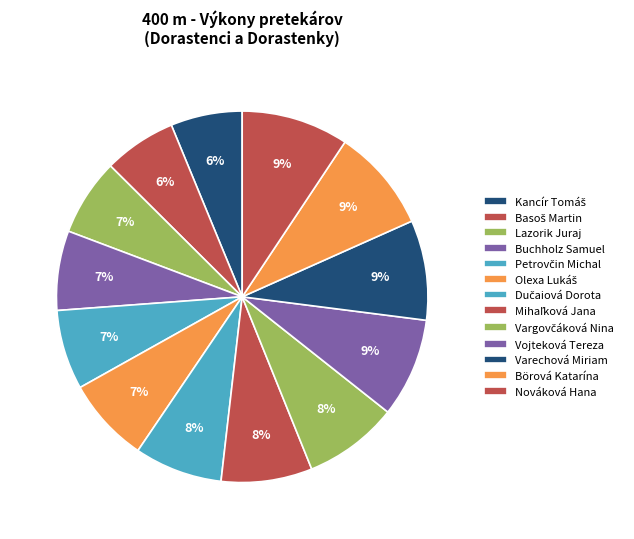

How many segments does this pie chart have?

13